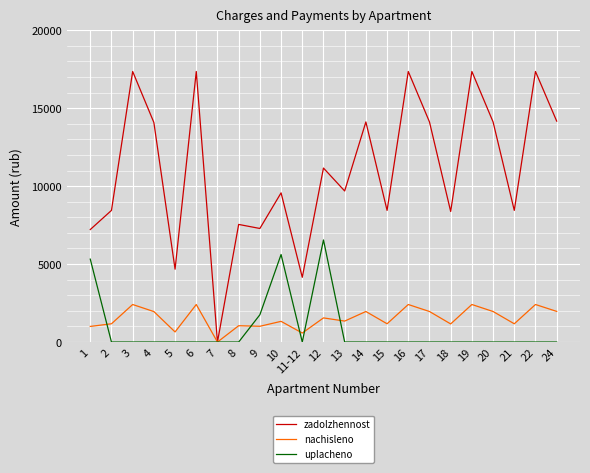

What is the spread (max minus min) of values at 15?

8442.9